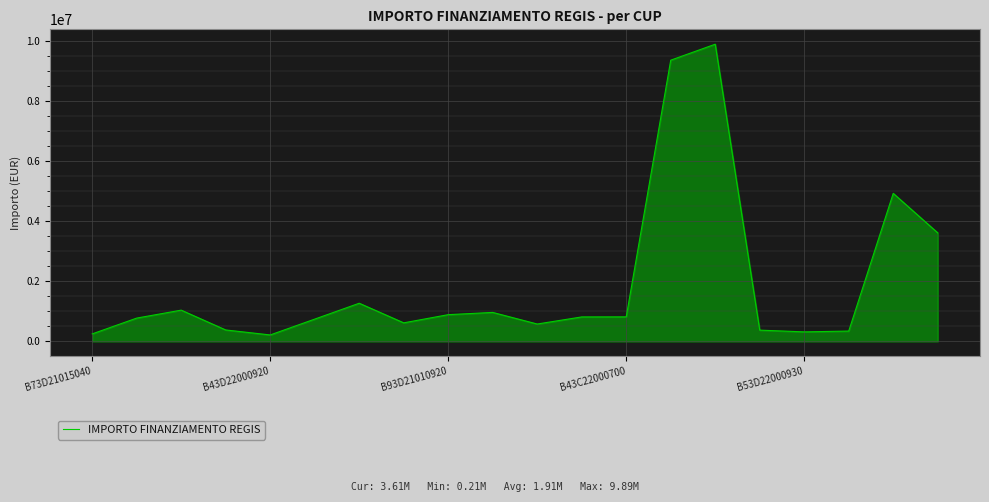

What is the maximum value shown in the chart?

9890612.8